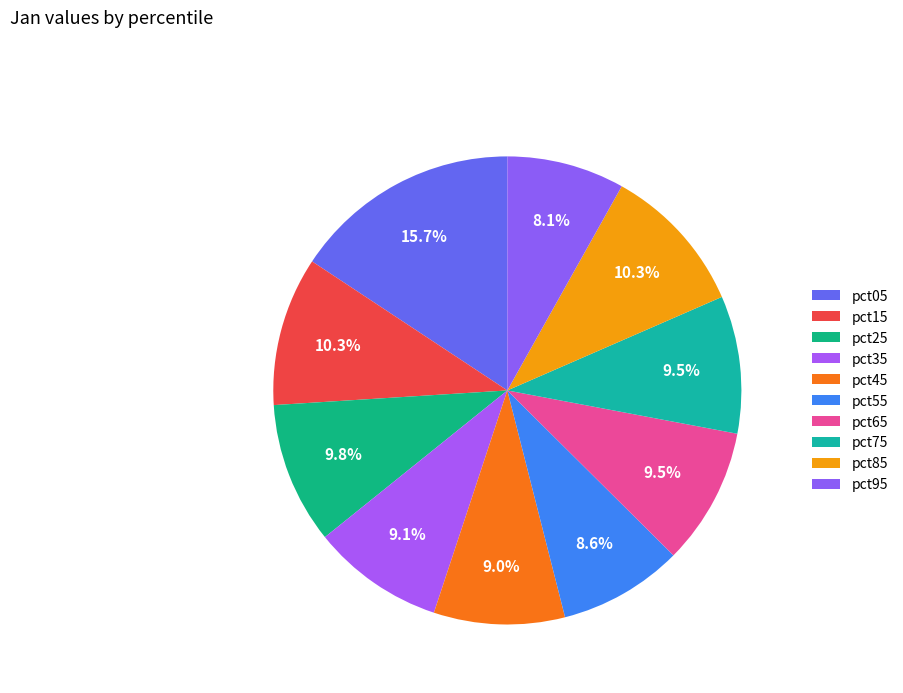

Does pct65 represent more than half of the total?

No